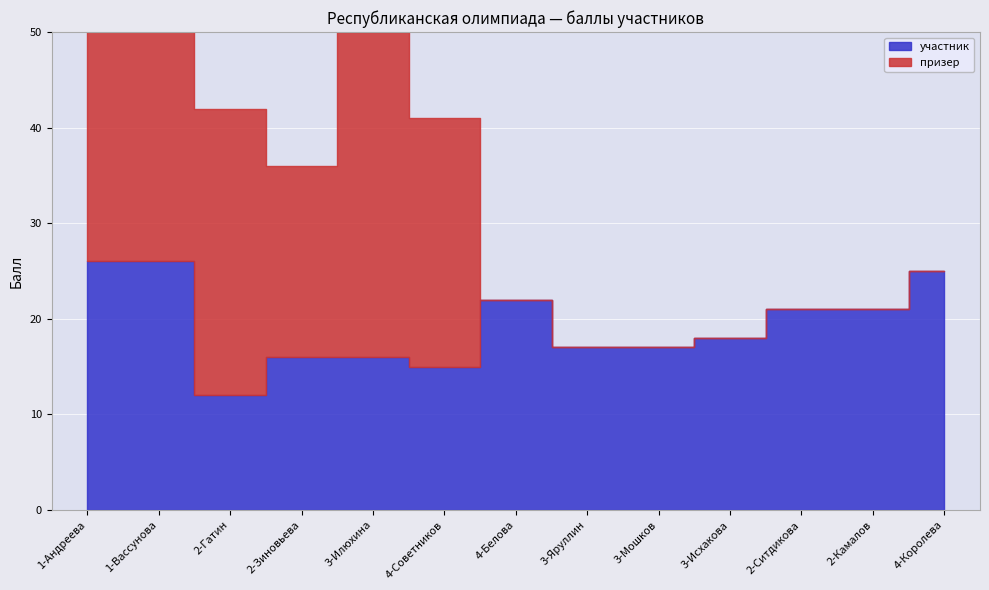

Which series has the widest spread of values?

призер